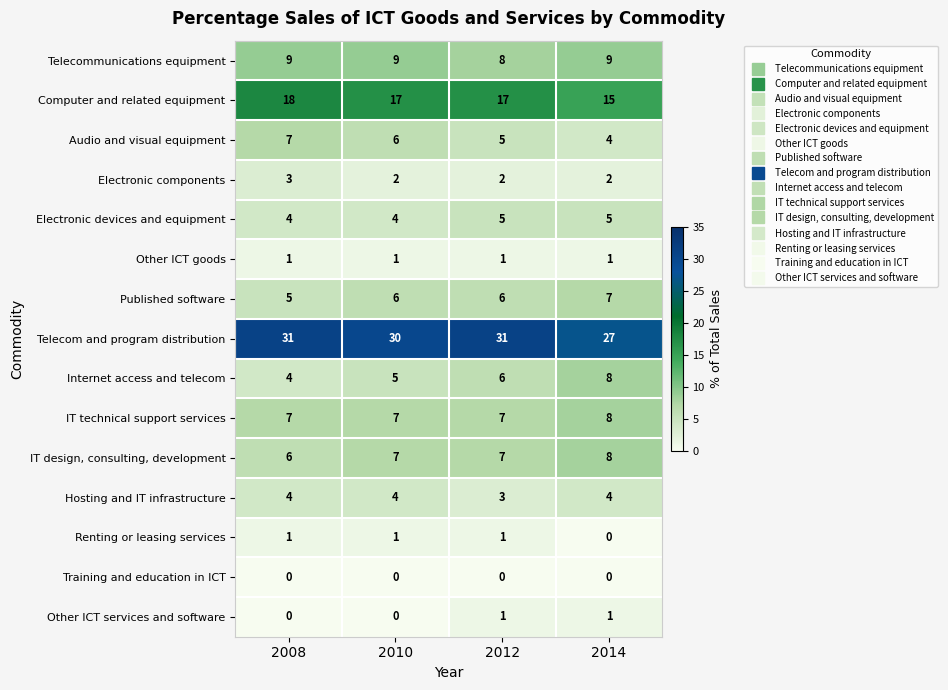

Which series has the largest total across all categories?

Telecom and program distribution